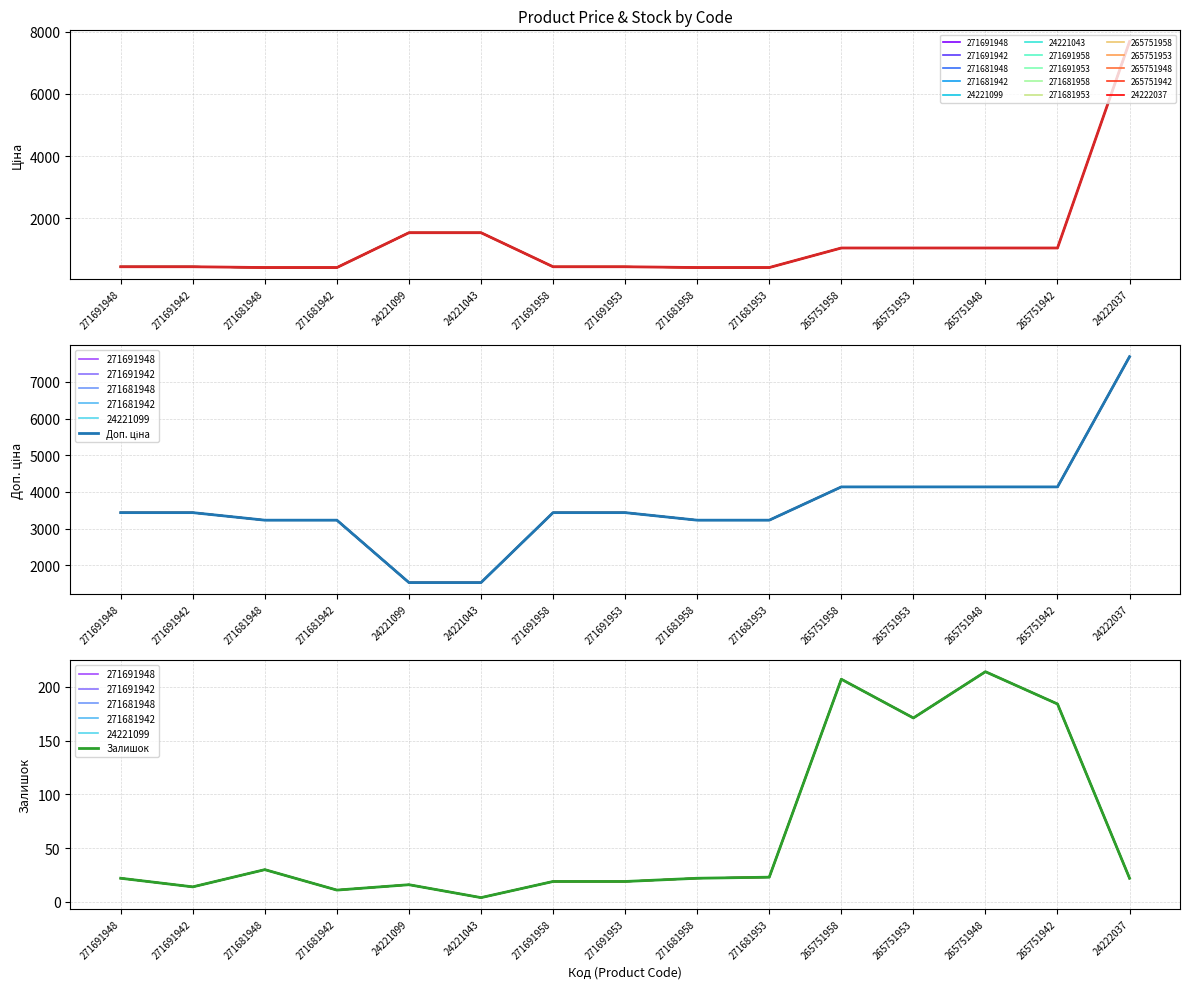

How many data points in Залишок are above 22?

6